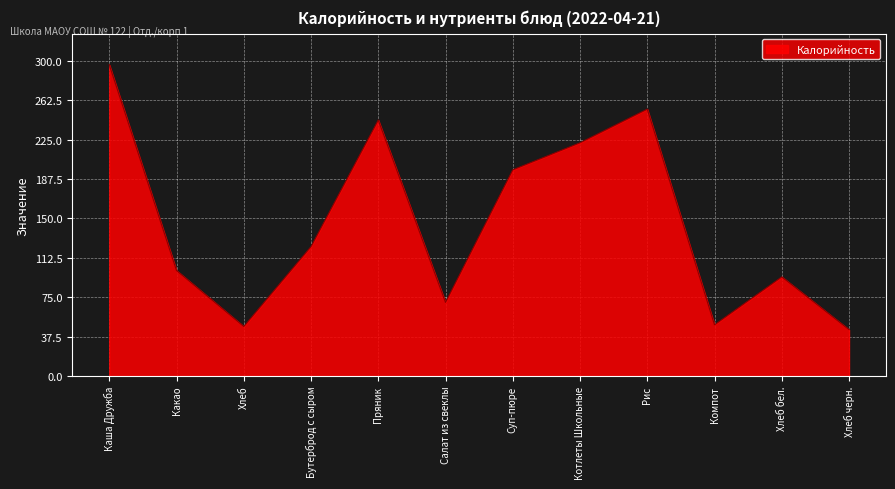

What is the minimum value shown in the chart?

44.2